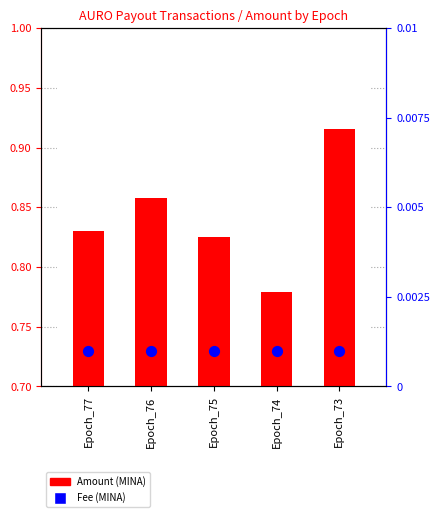

Which series has the largest Y range (max minus min)?

Amount